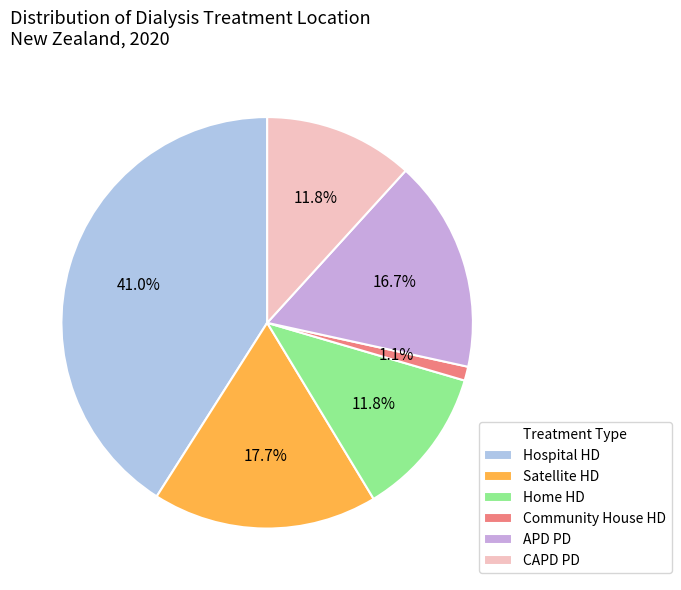

What is the largest slice in the pie chart?

Hospital HD